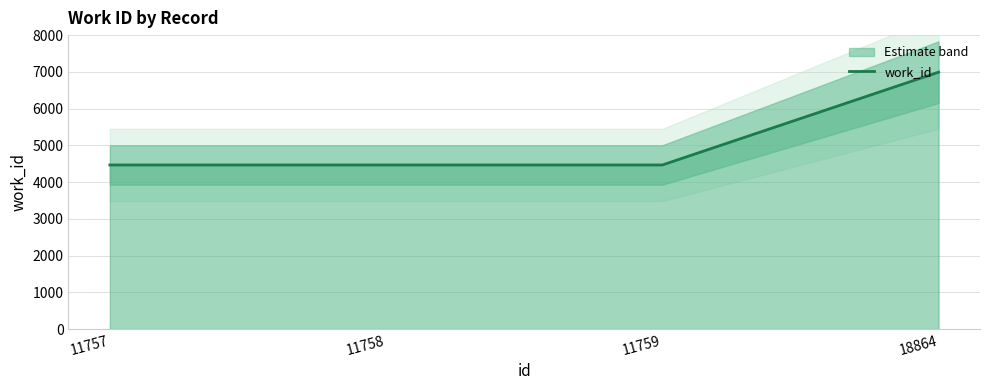

True or false: the data has more than 2 interior local peaks.

False